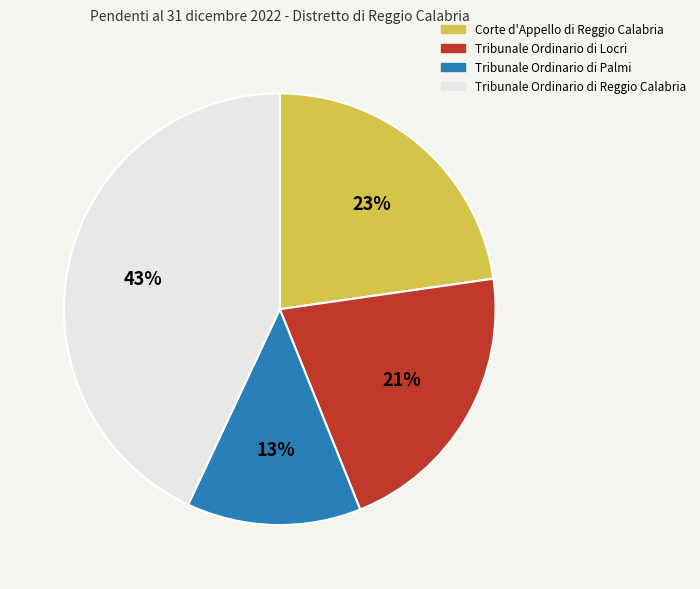

What is the ratio of the value at Tribunale Ordinario di Locri to the value at Tribunale Ordinario di Palmi?

1.6